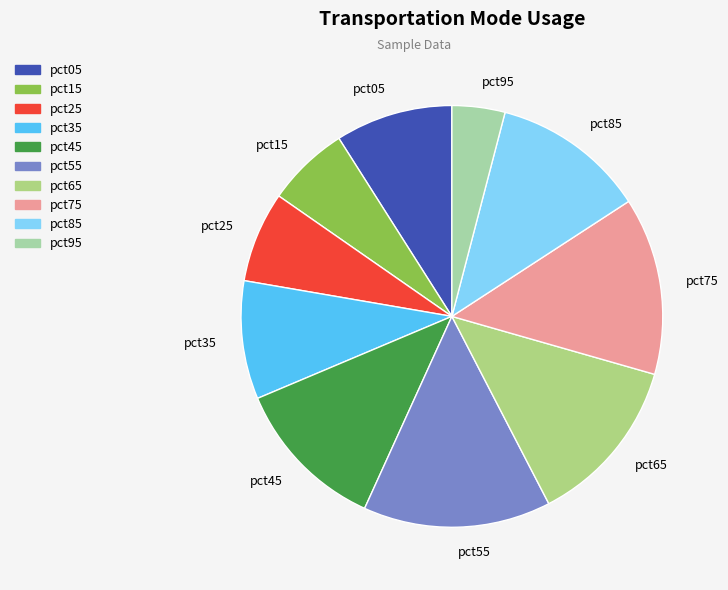

Between pct75 and pct15, which is larger?

pct75